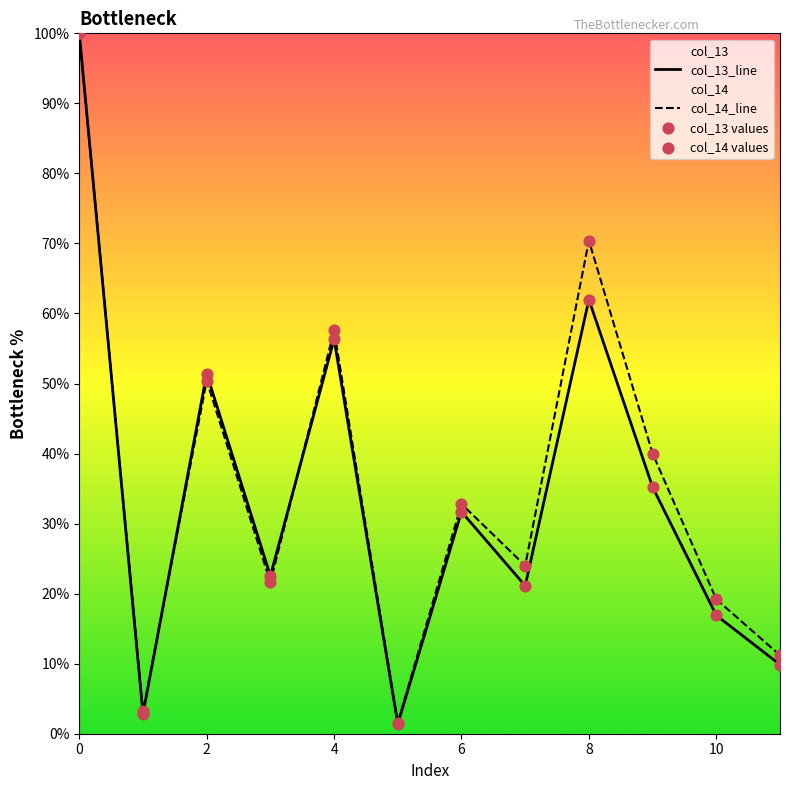

Which series contains the lowest Y value?

col_13_line